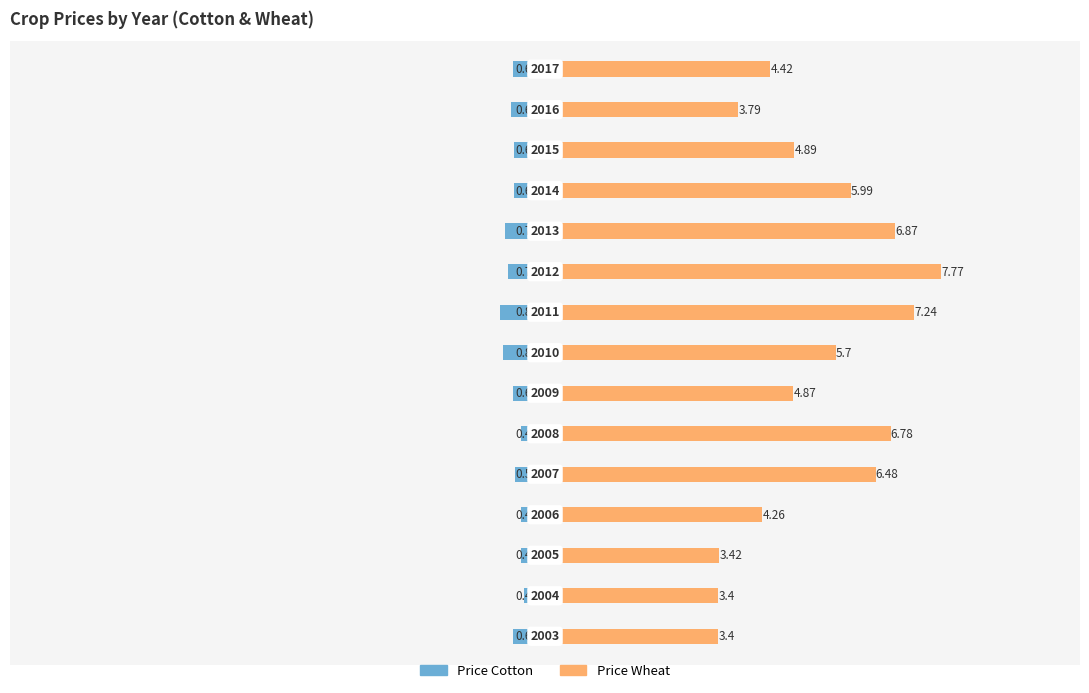

True or false: Price Wheat has a value of 11.2 at 5.

False